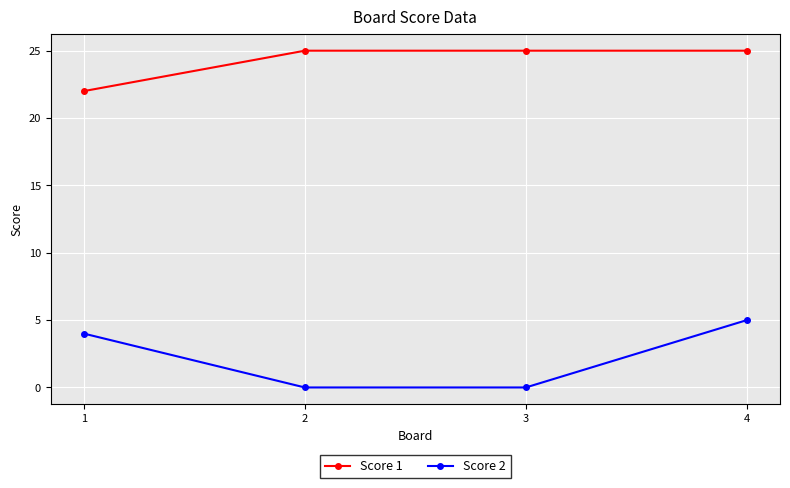

How many Score 2 values are between 0 and 5?

4